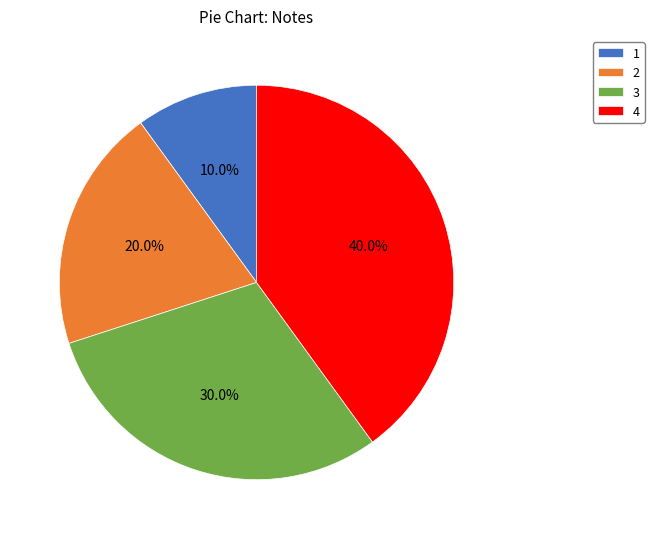

Which has a higher value, 2 or 4?

4